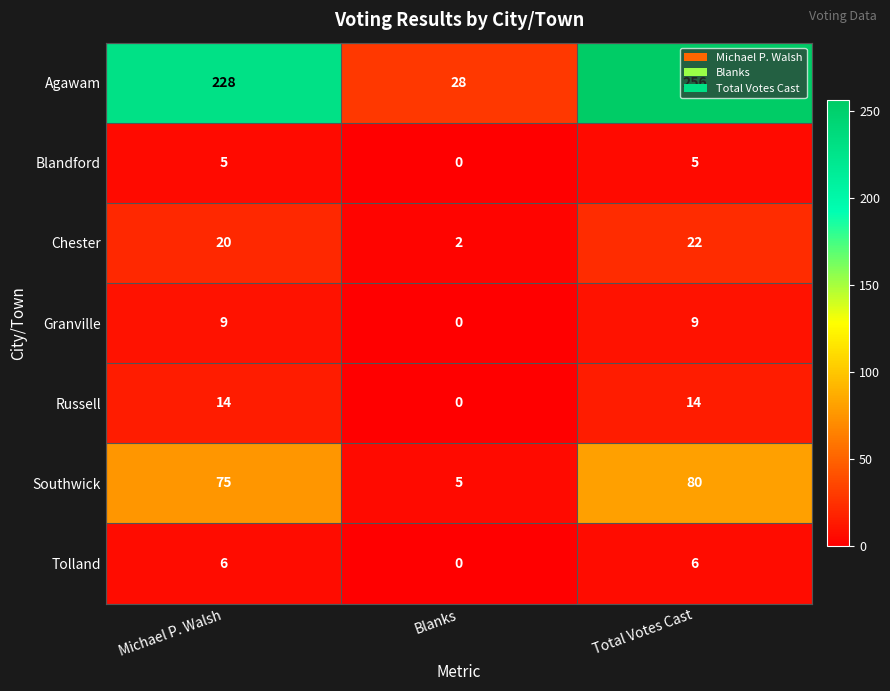

At which category is the sum across all series the highest?

Total Votes Cast